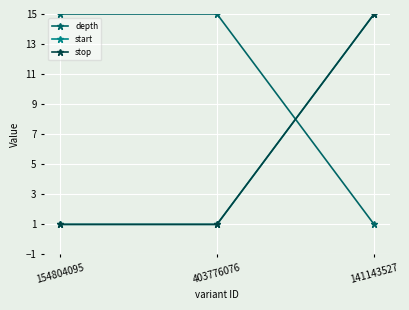

Does the chart have visible grid lines?

Yes